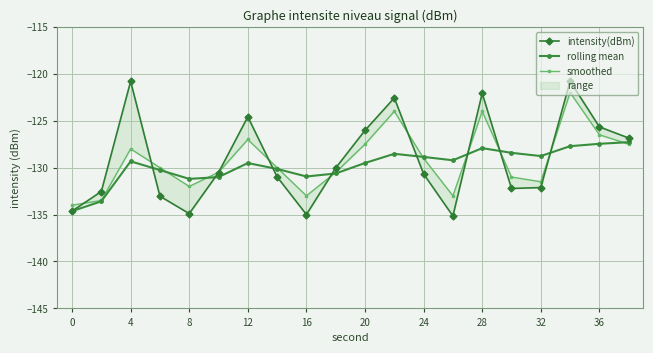

Where is the first local maximum for rolling mean?

4